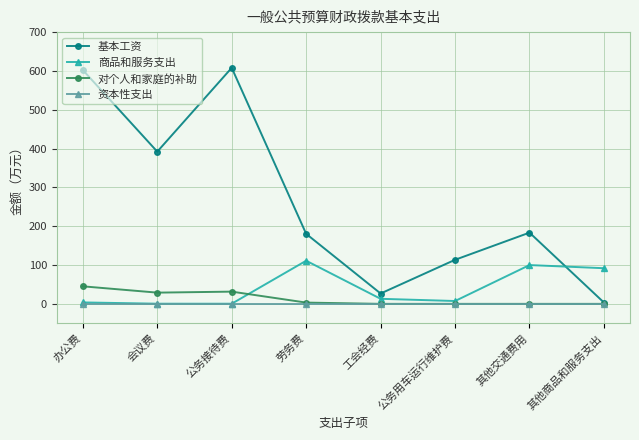

What is the label of the 3rd point from the right?

公务用车运行维护费